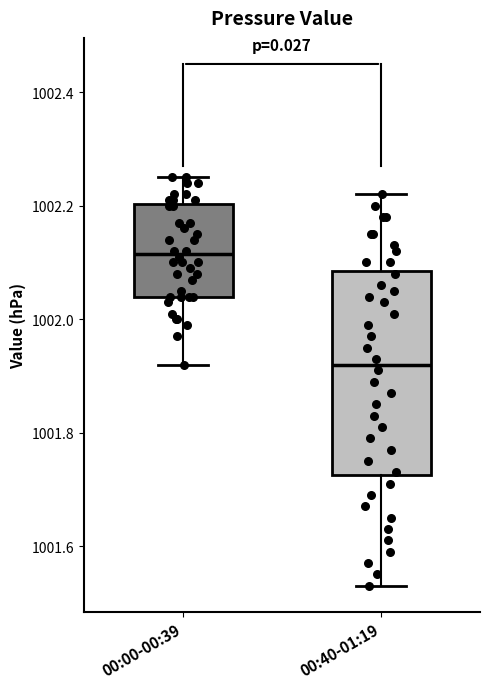

Reading left to right, read every box against the y-axis: the position of its median line, the range the box covers, and the ends of its whiskers. The values are not printed on the chart, so give them approximately, as read against the axis.

00:00-00:39: median 1002.12, box 1002.04 to 1002.20, whiskers 1001.92 to 1002.26
00:40-01:19: median 1001.92, box 1001.72 to 1002.08, whiskers 1001.54 to 1002.22